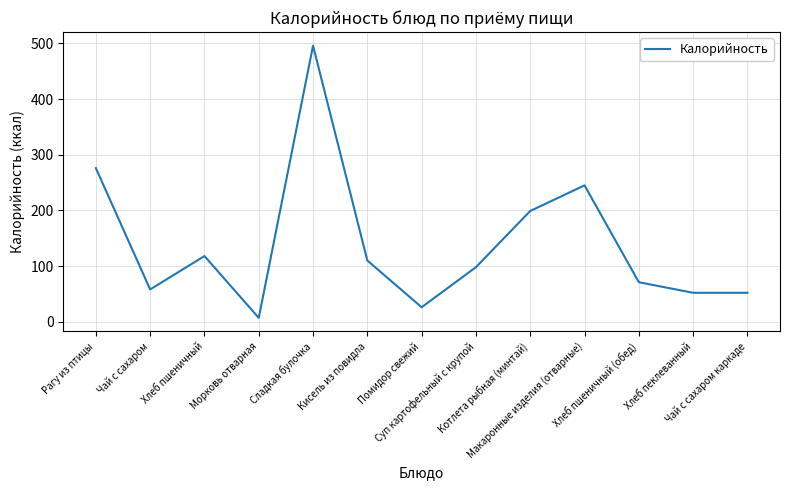

Reading left to right, extract all data points from this chart.

Рагу из птицы=276	Чай с сахаром=58	Хлеб пшеничный=118	Морковь отварная=7	Сладкая булочка=496	Кисель из повидла=110	Помидор свежий=26	Суп картофельный с крупой=98	Котлета рыбная (минтай)=199	Макаронные изделия (отварные)=245	Хлеб пшеничный (обед)=71	Хлеб пеклеванный=52	Чай с сахаром каркаде=52